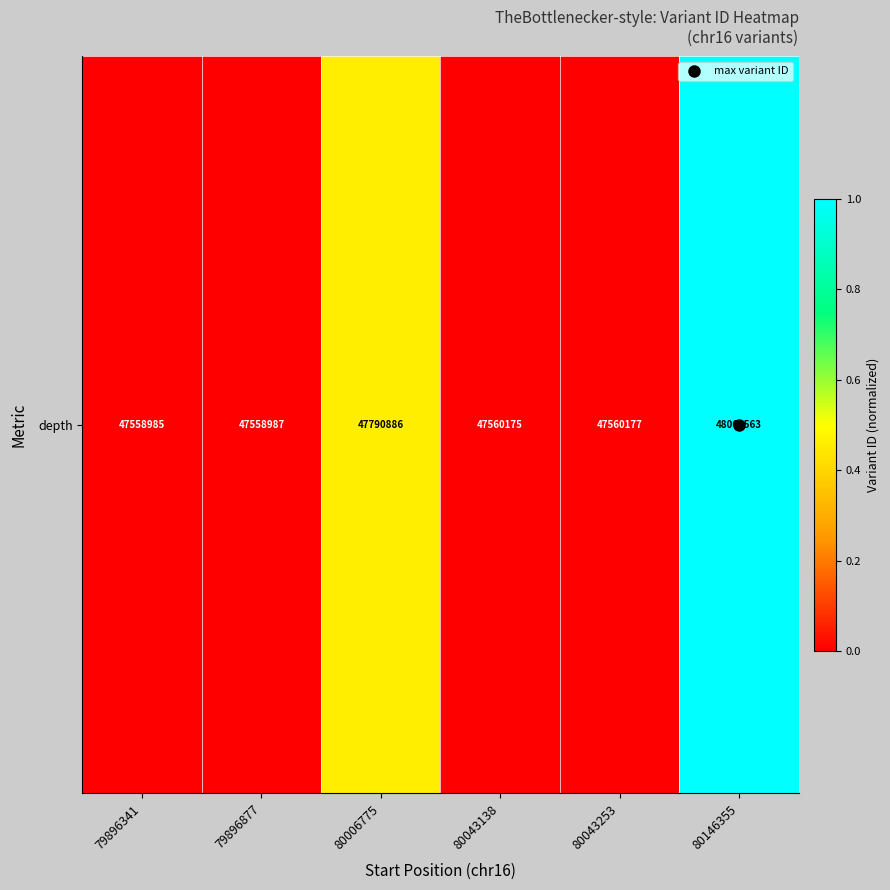

The value at 80043138 is 0.0. True or false?

True